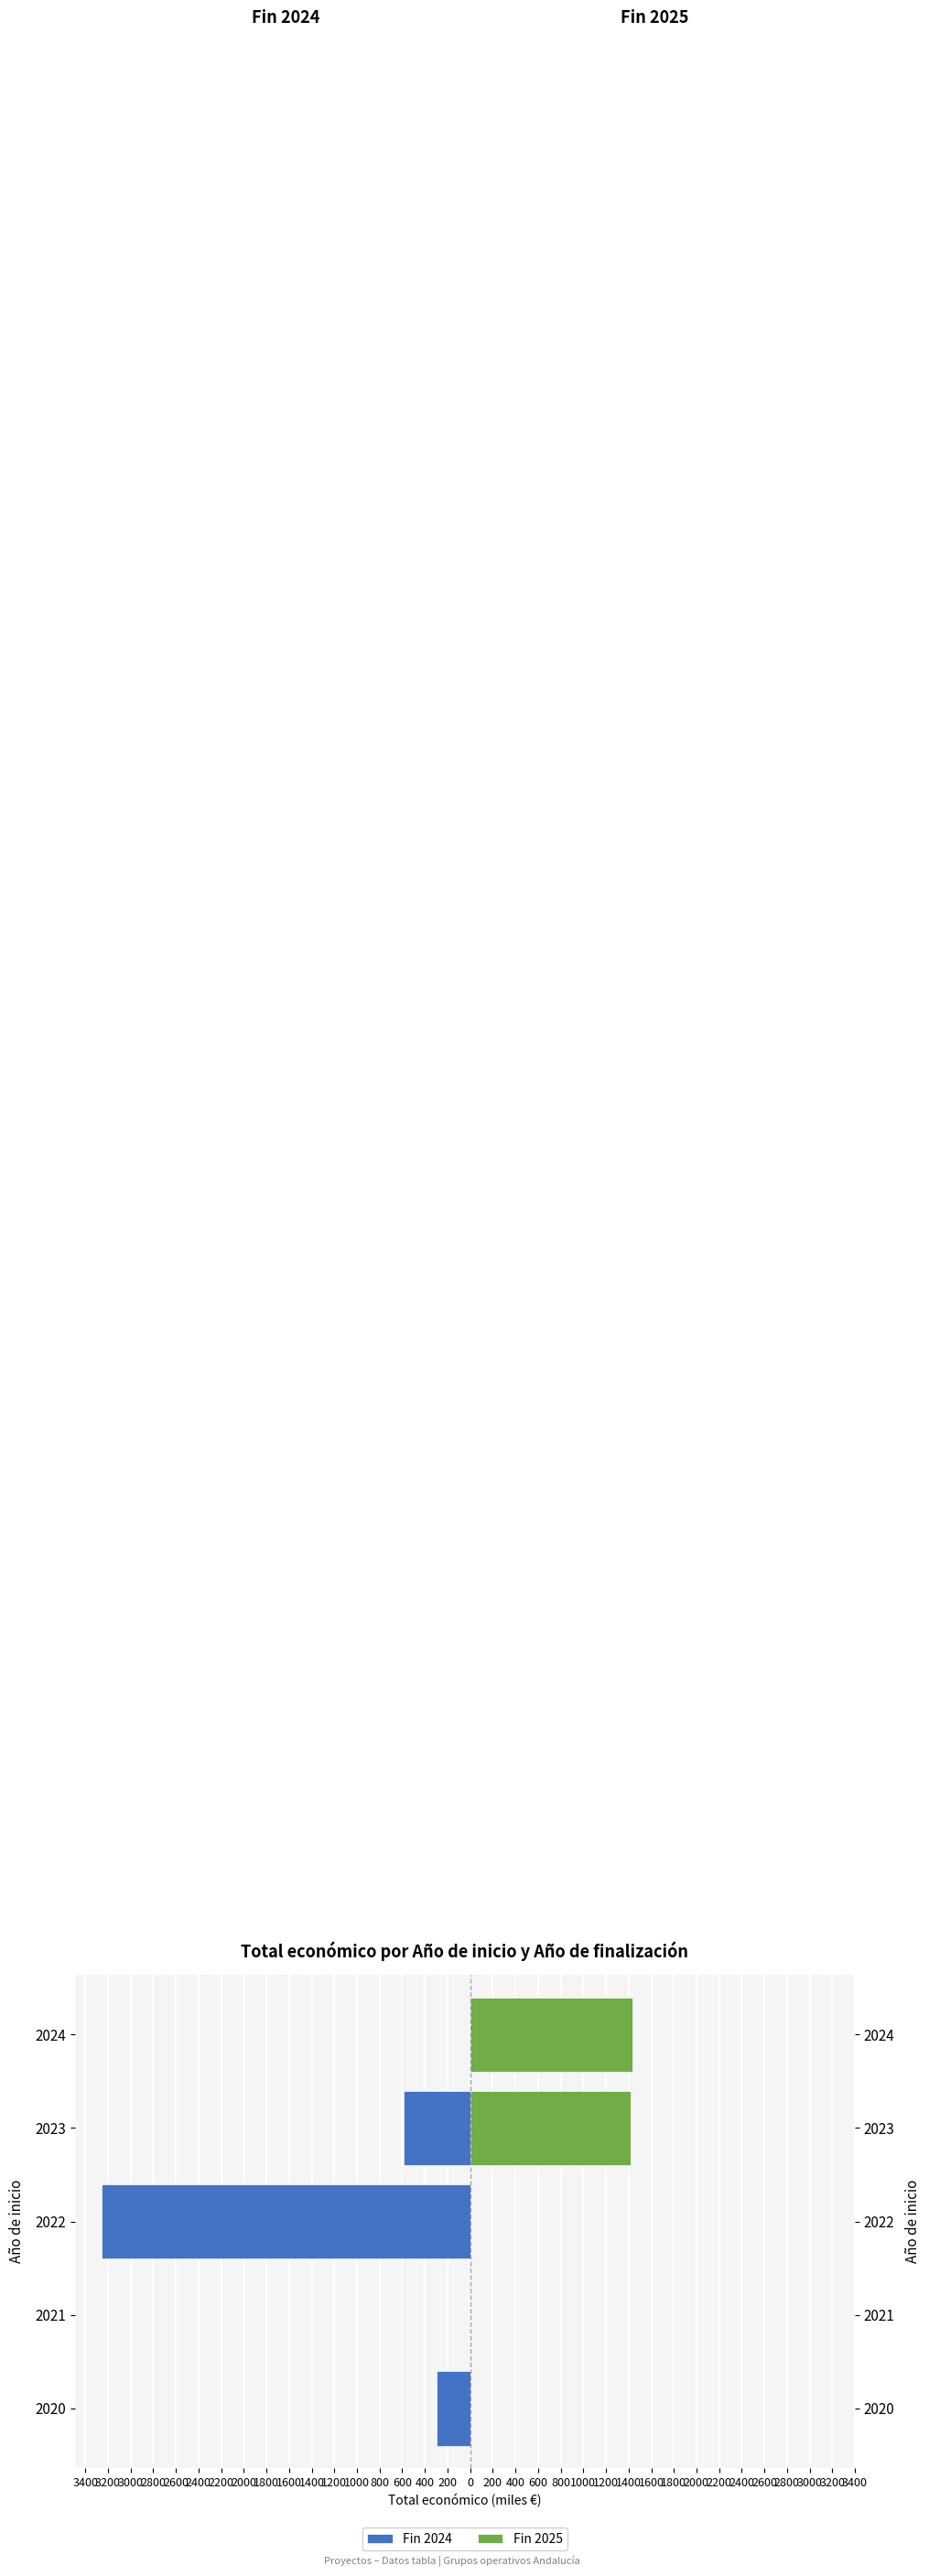

What is the sum of all Fin 2025 values?

2849.6